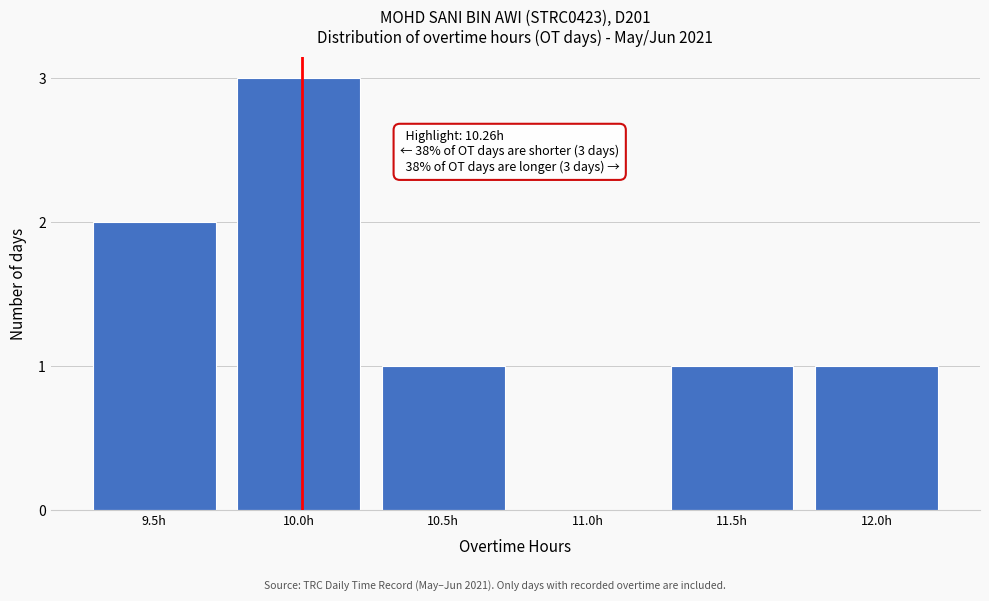

Reading right to left, list all the values displayed in this chart.

12.0h=1	11.5h=1	11.0h=0	10.5h=1	10.0h=3	9.5h=2